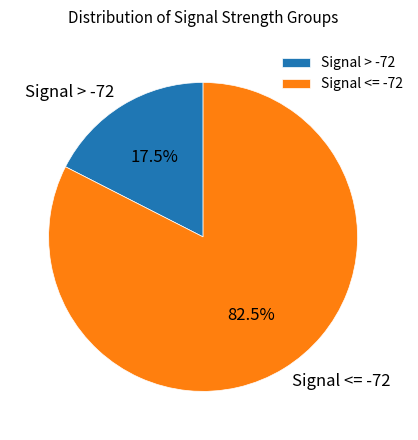

What is the largest slice in the pie chart?

Signal <= -72